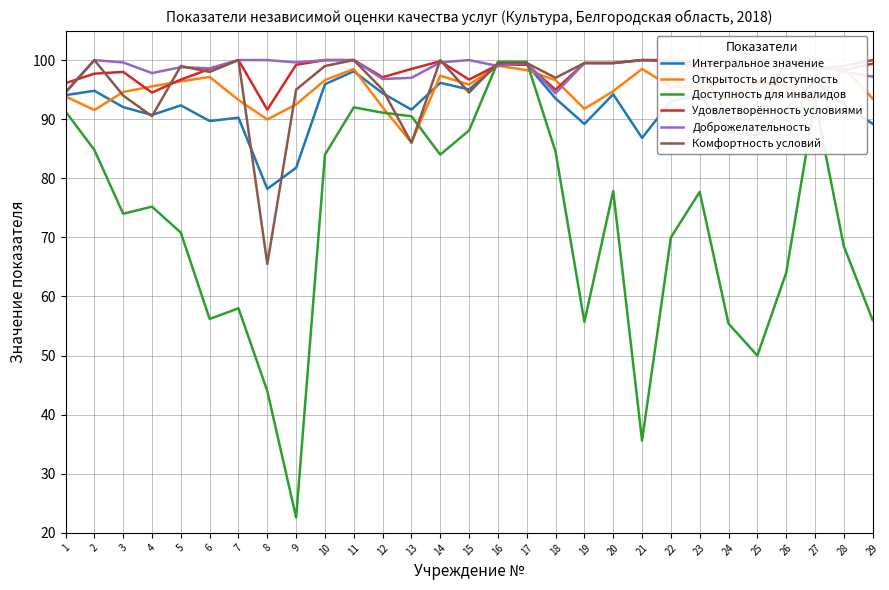

What is the difference between the highest and lowest values at 1?

4.8